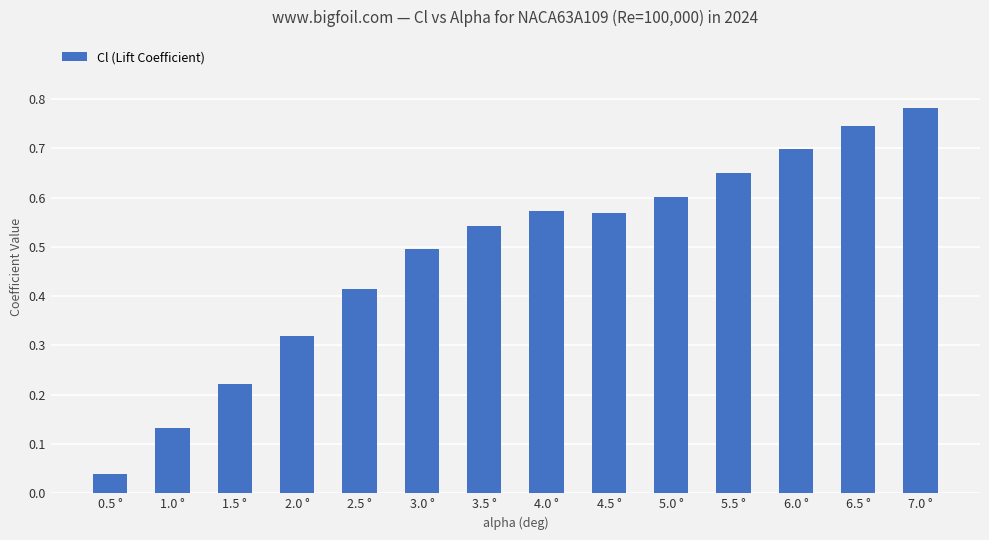

What is the sum of all values?

6.8